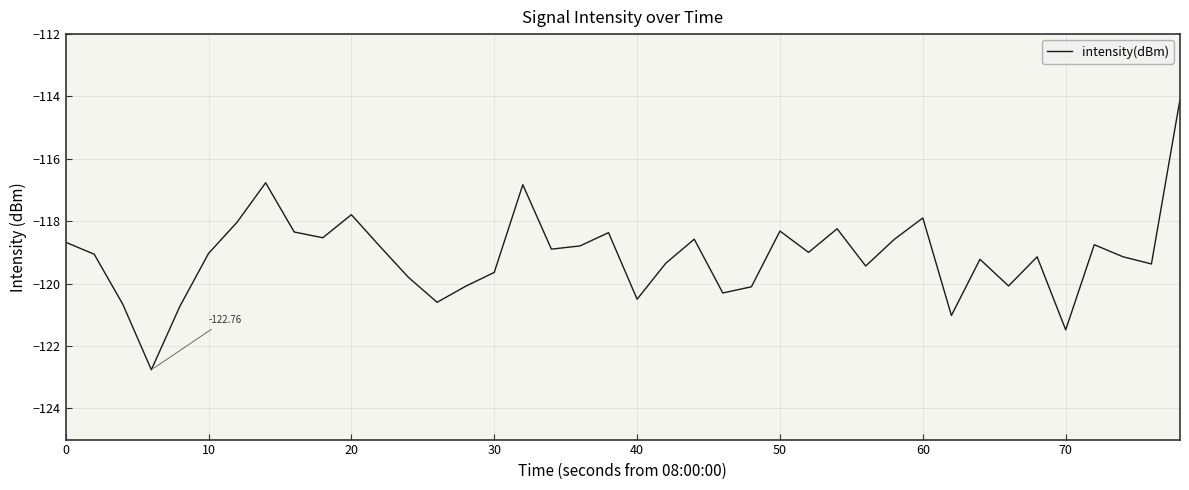

What is the difference between the maximum and minimum values?

8.7